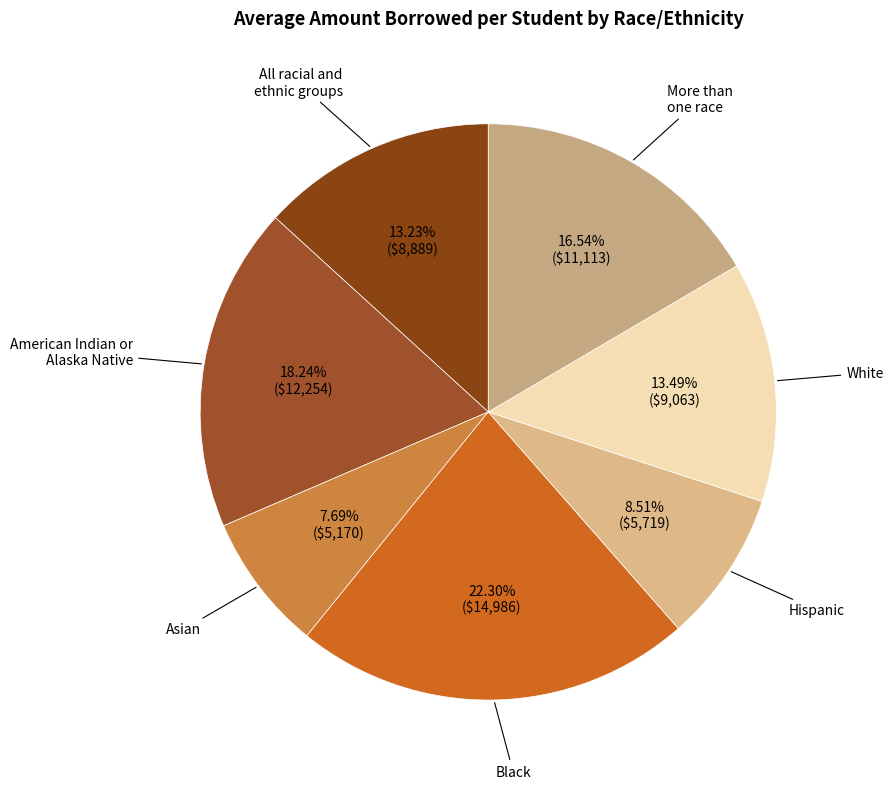

Is there any slice that represents more than half of the pie?

No